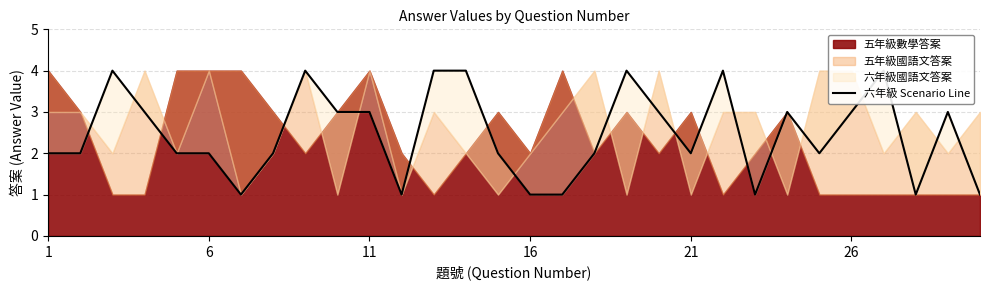

At which label is the value closest to 2?

1